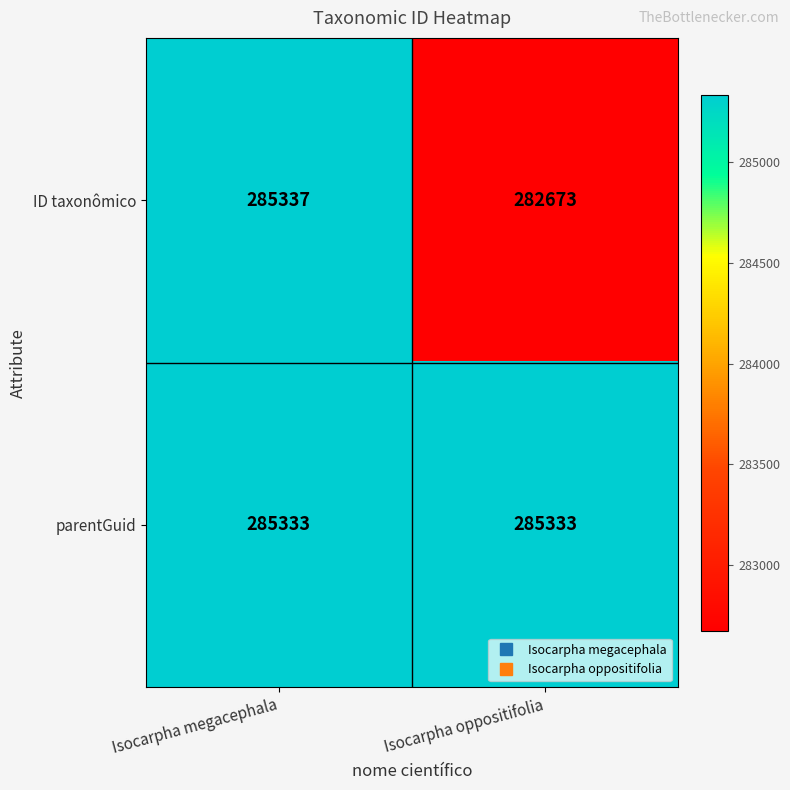

What is the average value of the ID taxonômico series?

284005